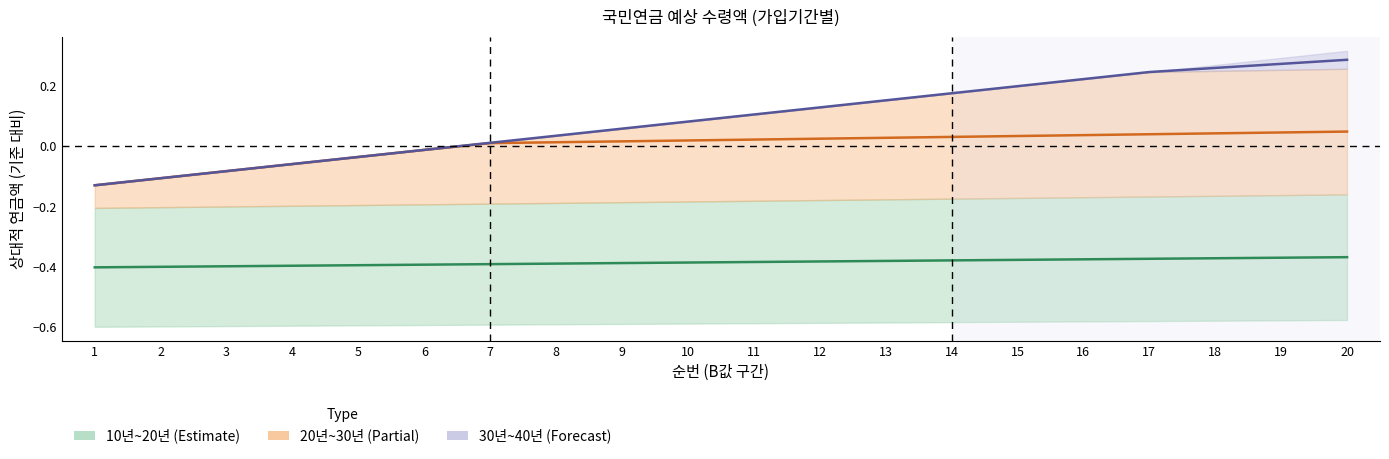

List the series in order of their peak value, highest first.

35년, 25년, 15년